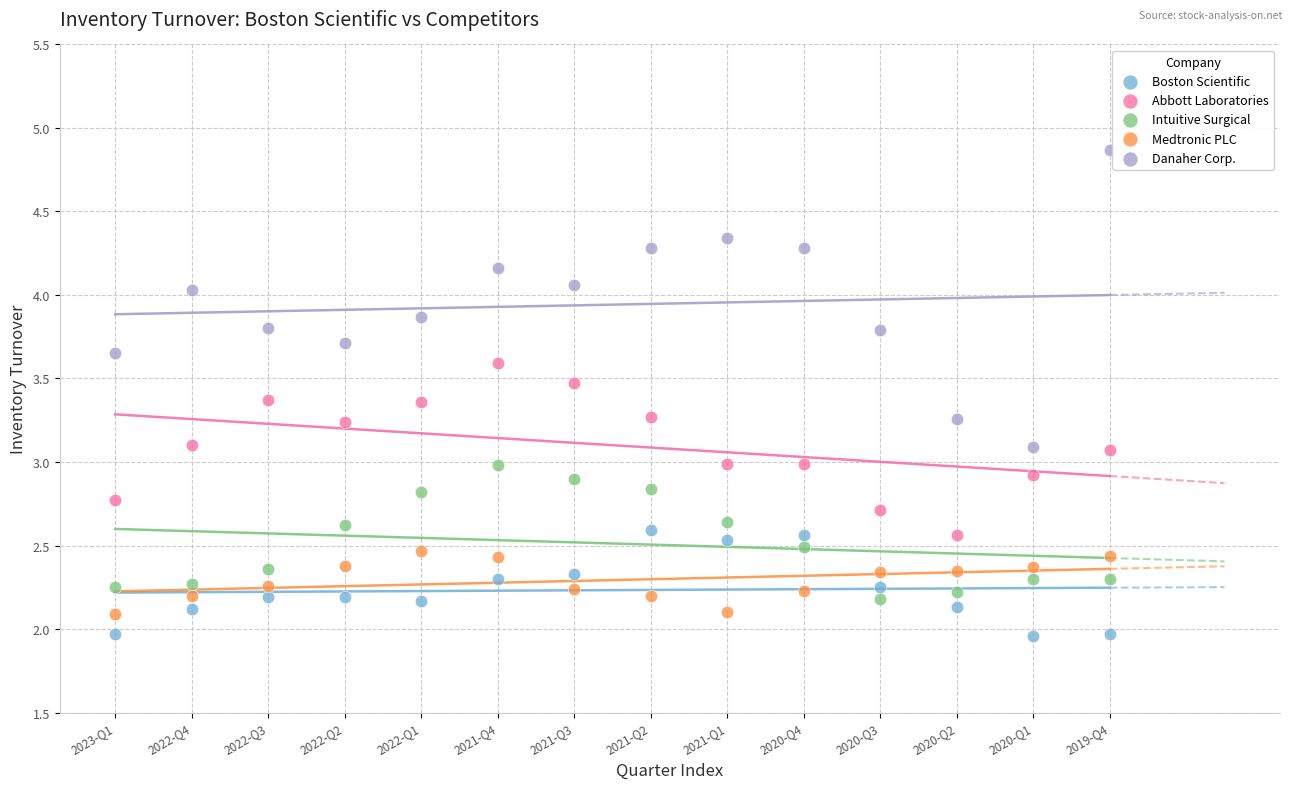

Which series reaches the maximum Y coordinate?

Danaher Corp.